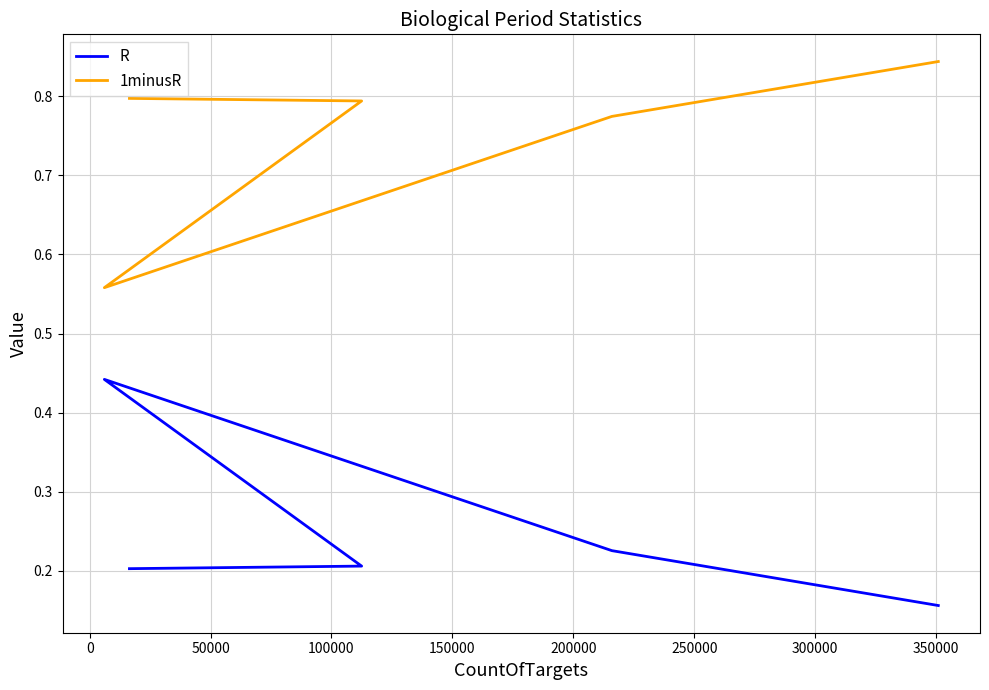

Which has a higher value, 150000 or 50000?

50000